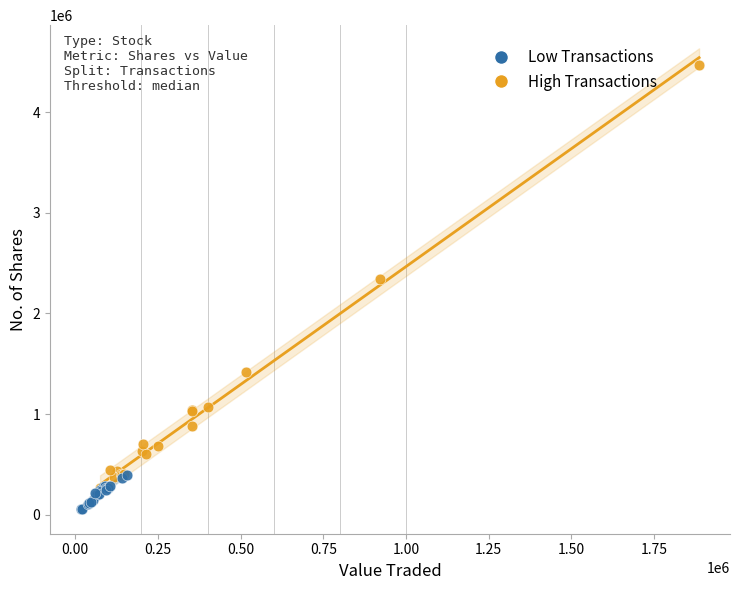

Which series has the largest Y range (max minus min)?

High Transactions